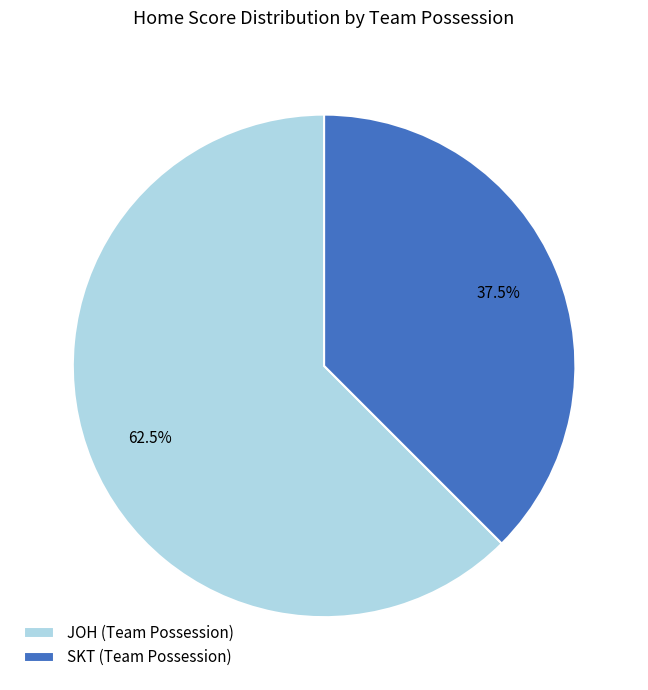

Combined, what portion of the pie is JOH and SKT?

100.0%